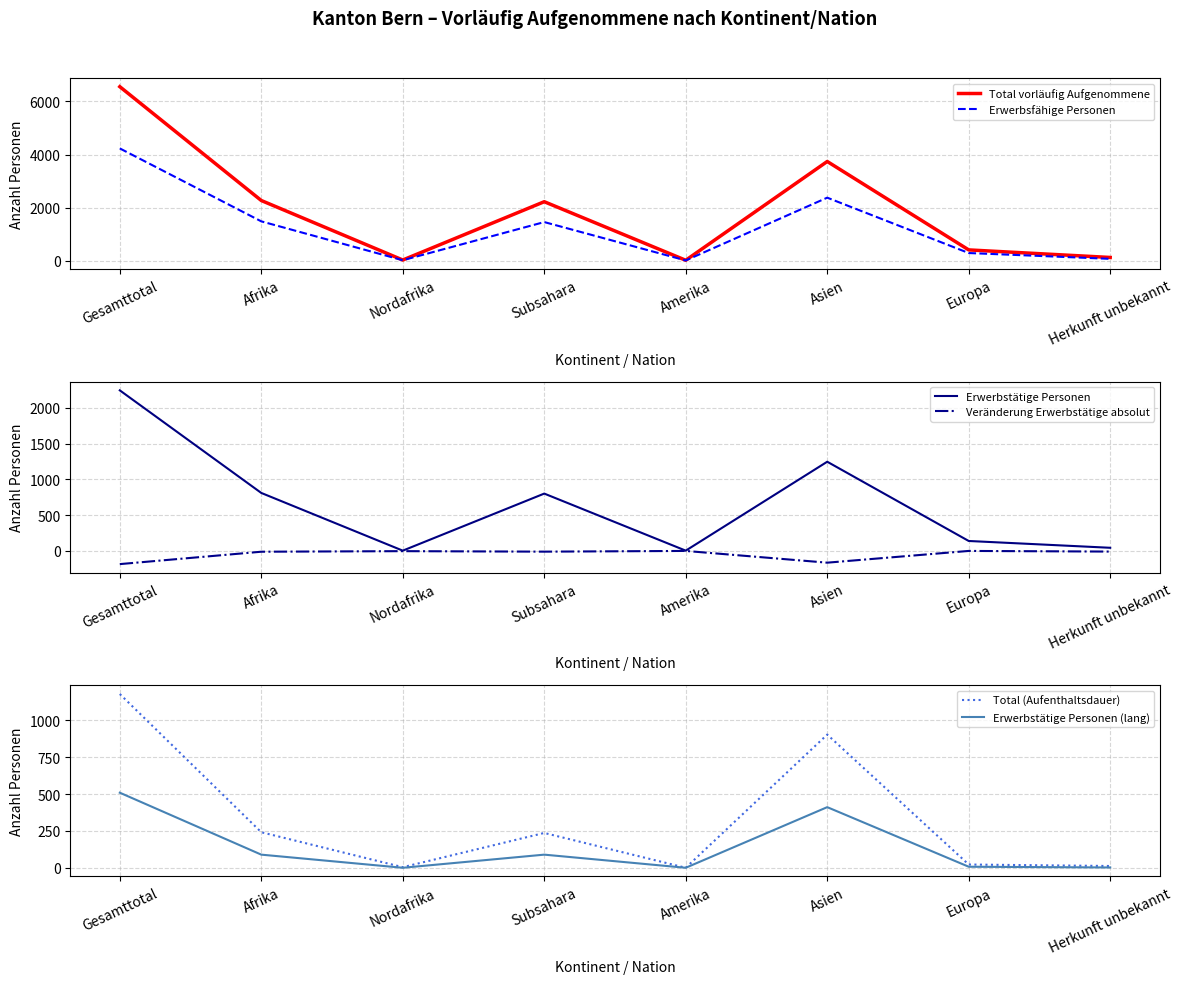

At which label does Erwerbstätige Personen (lang) first exceed 89?

Gesamttotal